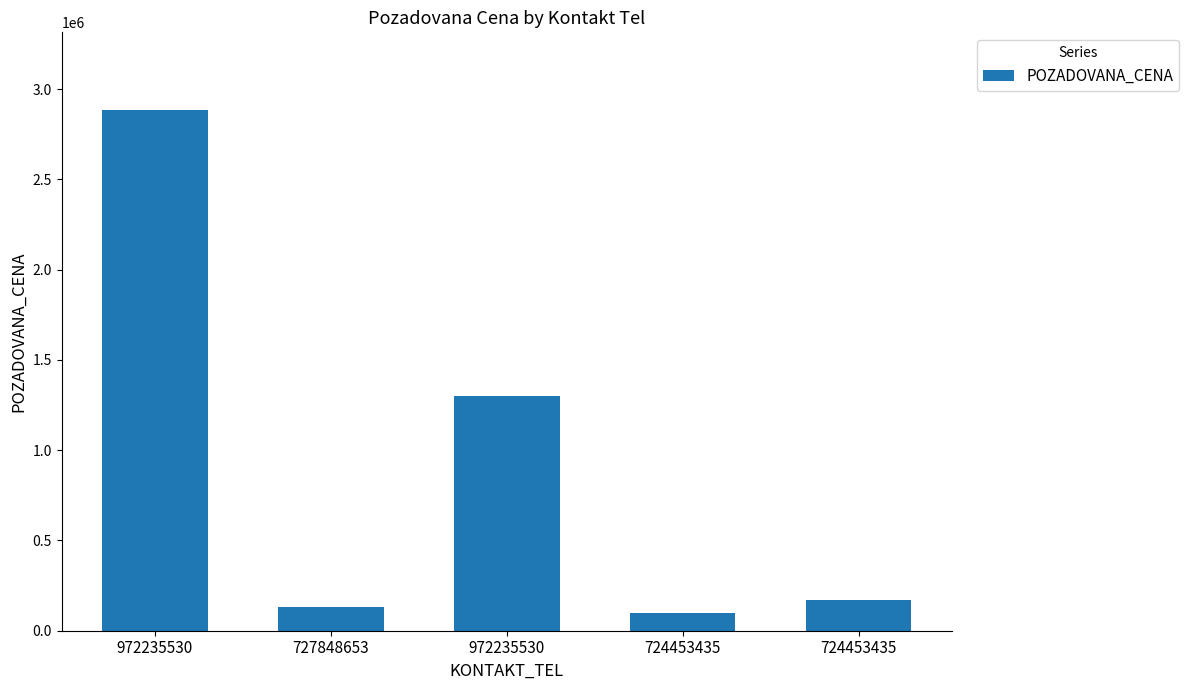

How many bars are there in total?

5